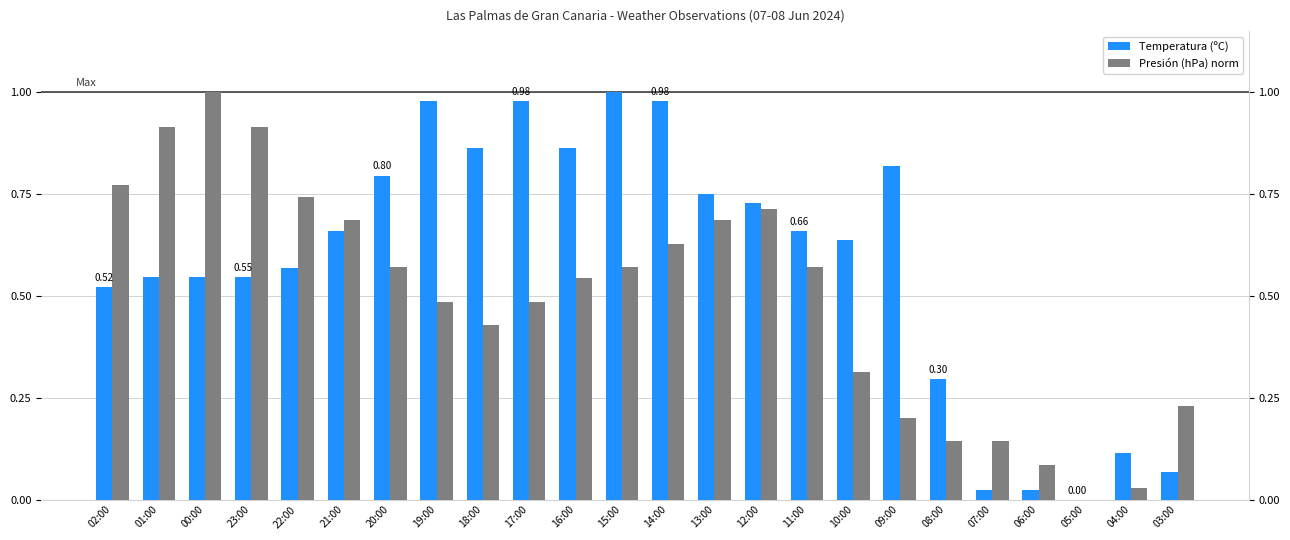

Count the number of categories in the chart.

24